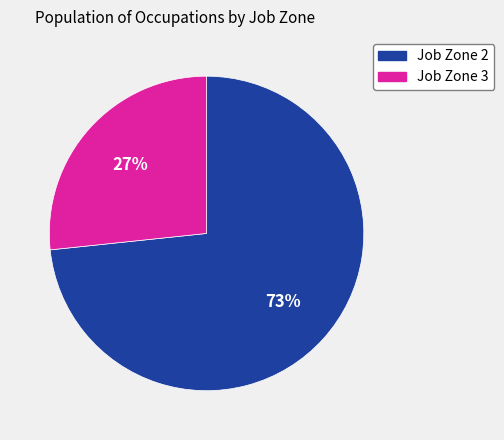

Which category has the smallest portion of the pie?

Job Zone 3